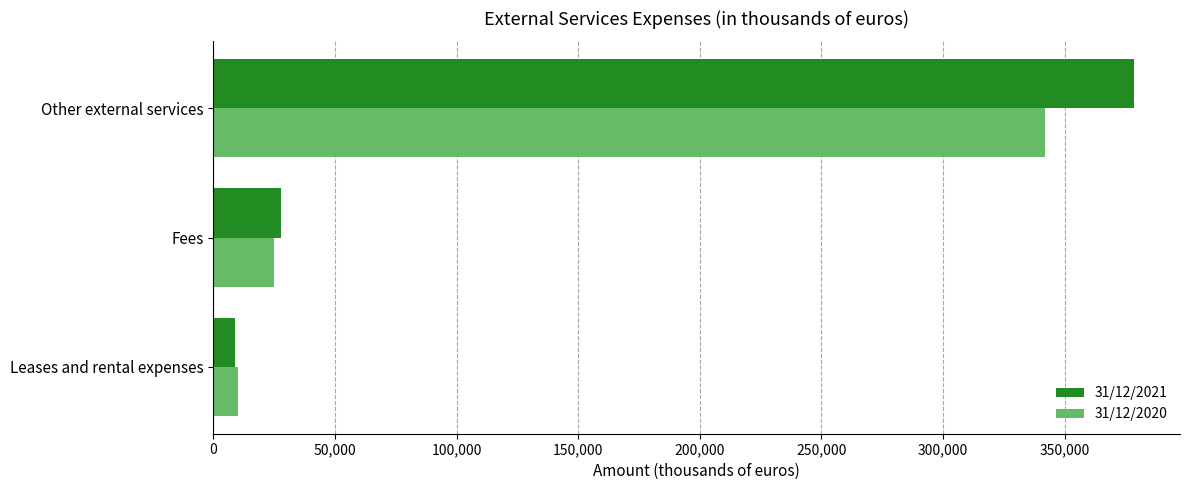

What is the average value of the 31/12/2021 series?

138487